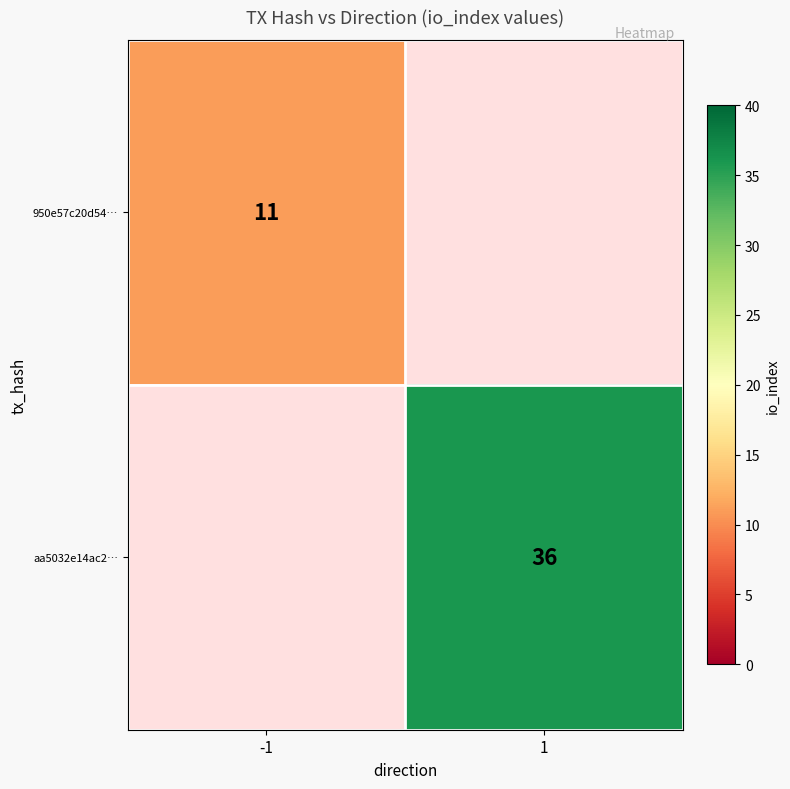

True or false: 950e57c20d54… has a value of 11 at -1.

True